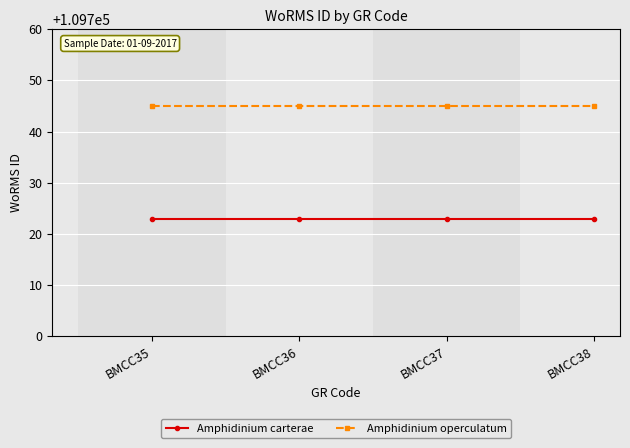

The value of Amphidinium operculatum at BMCC35 is 109745. True or false?

True